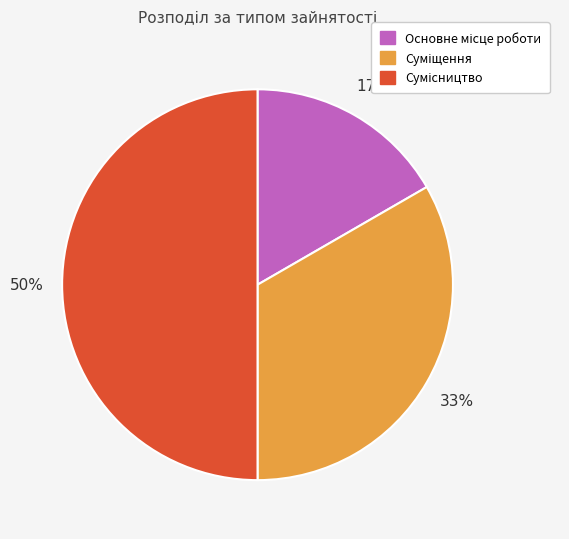

To the nearest percent, what is the average slice percentage?

33%